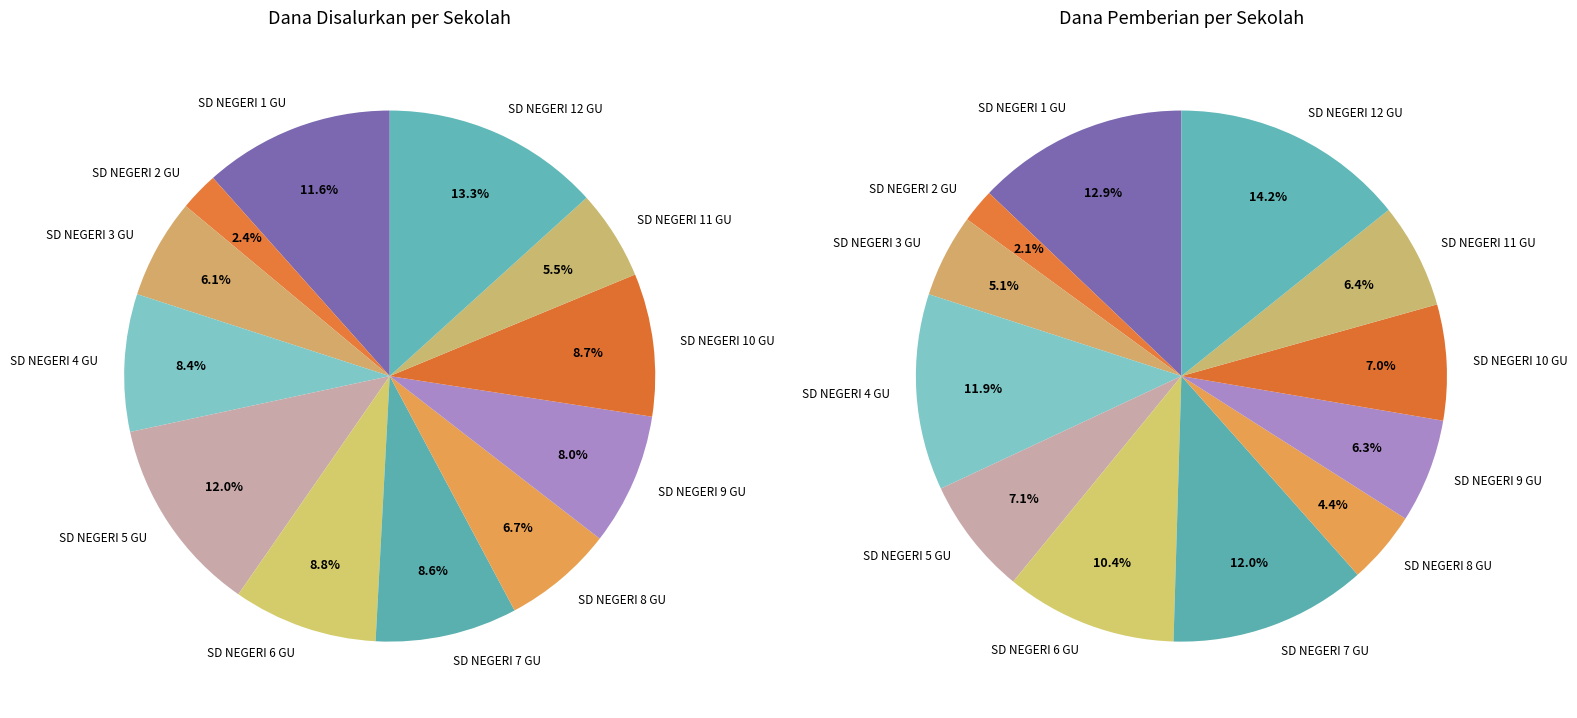

Does 2 represent more than half of the total?

No